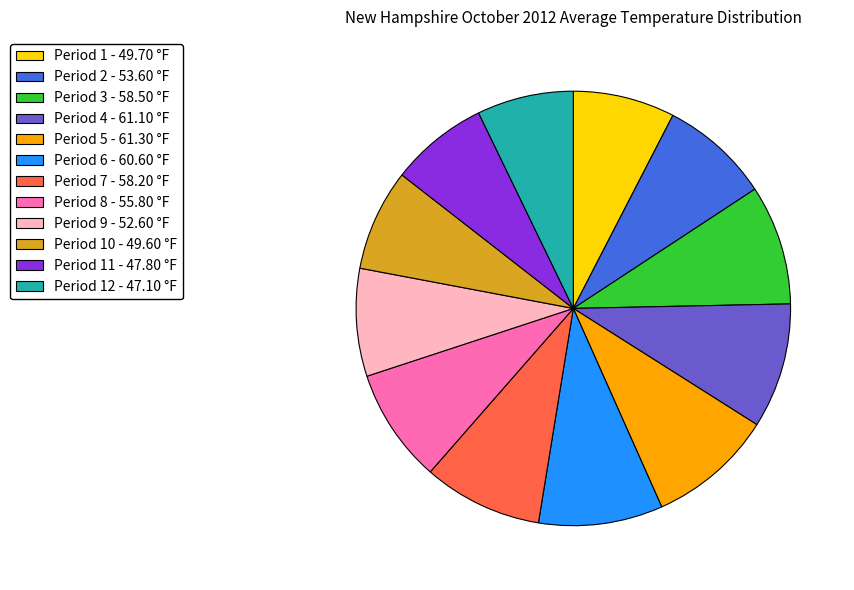

What is the ratio of the value at Period 3 - 58.50 °F to the value at Period 6 - 60.60 °F?

1.0